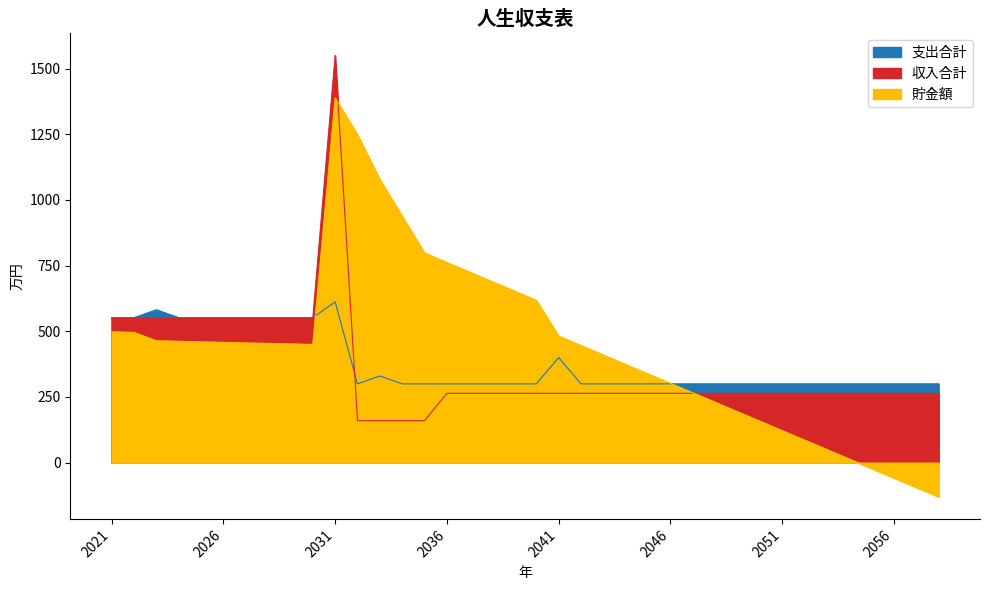

Reading left to right, list all the values displayed in this chart.

支出合計: 552	552	582	552	552	552	552	552	552	552	612	300	330	300	300	300	300	300	300	300	400	300	300	300	300	300	300	300	300	300	300	300	300	300	300	300	300	300
収入合計: 550	550	550	550	550	550	550	550	550	550	1550	160	160	160	160	264	264	264	264	264	264	264	264	264	264	264	264	264	264	264	264	264	264	264	264	264	264	264
貯金額: 498	496	464	462	460	458	456	454	452	450	1388	1248	1078	938	798	762	726	690	654	618	482	446	410	374	338	302	266	230	194	158	122	86	50	14	-22	-58	-94	-130